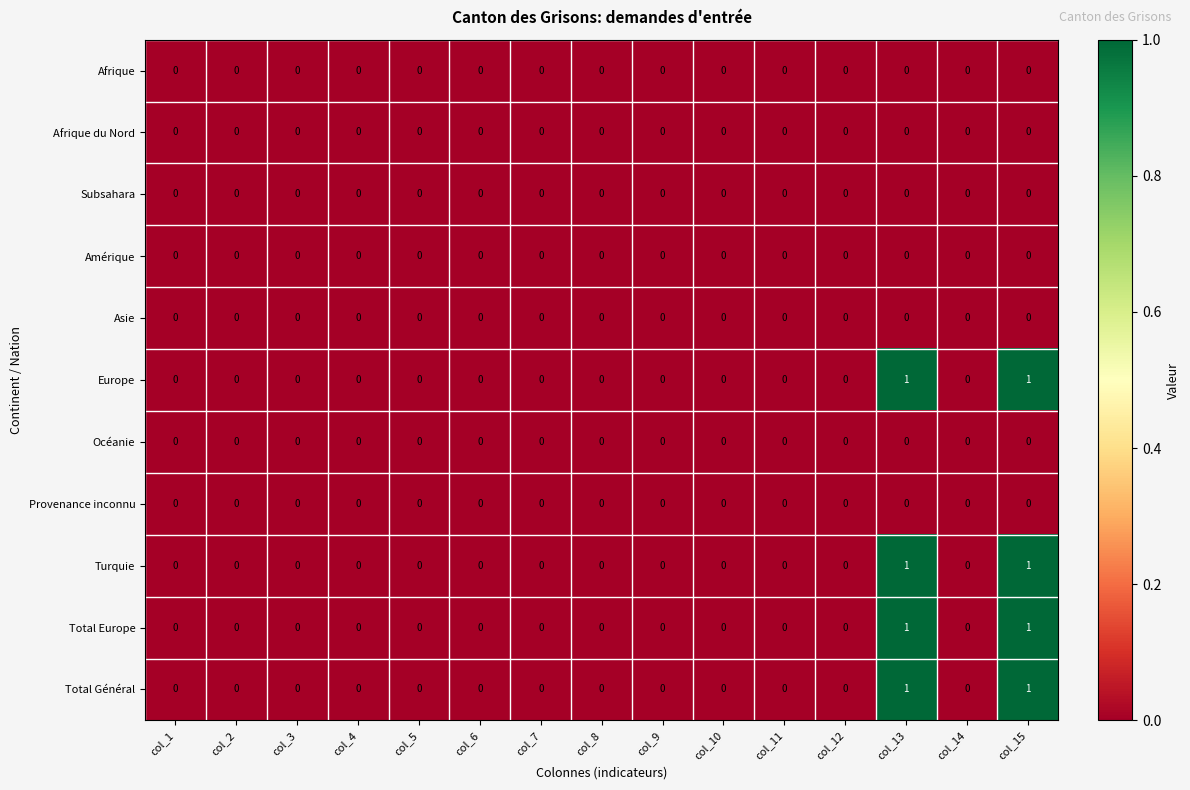

How many Europe values are between 0 and 1?

15